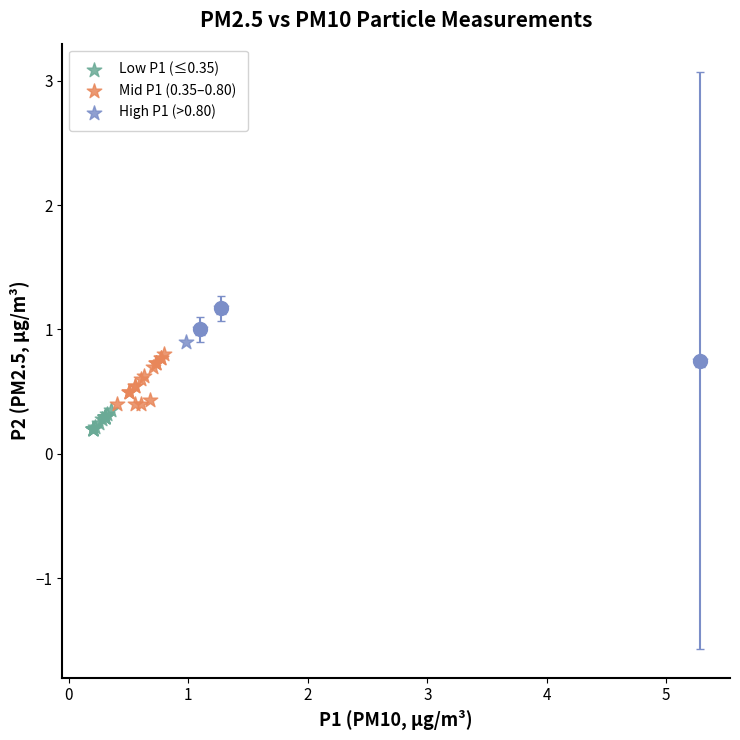

Which series contains the highest Y value?

High P1 (>0.80)